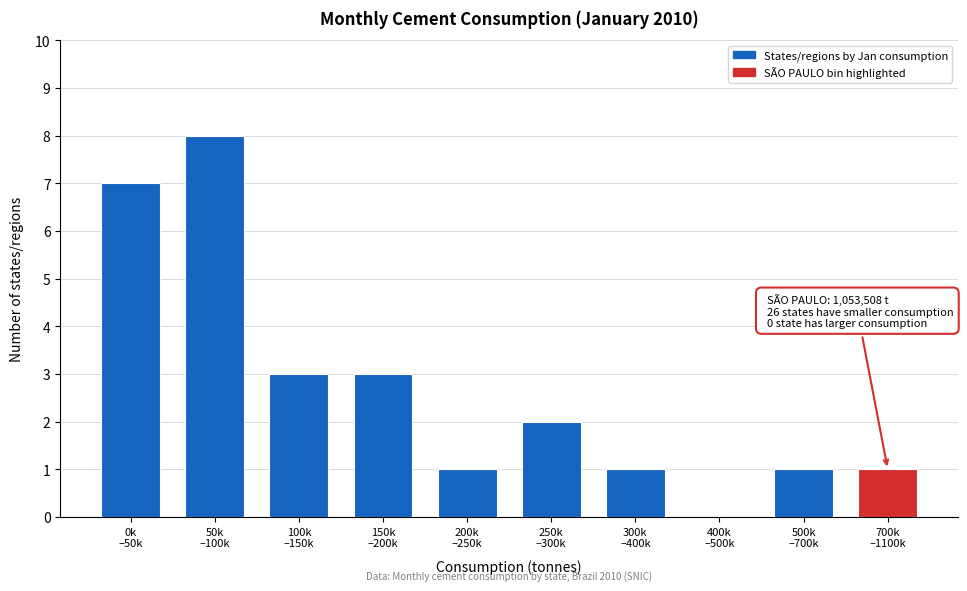

What is the sum of all values?

27